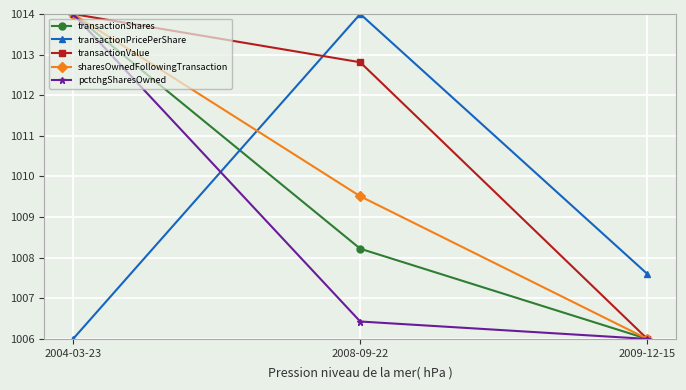

How many data points in sharesOwnedFollowingTransaction are above 1009?

2